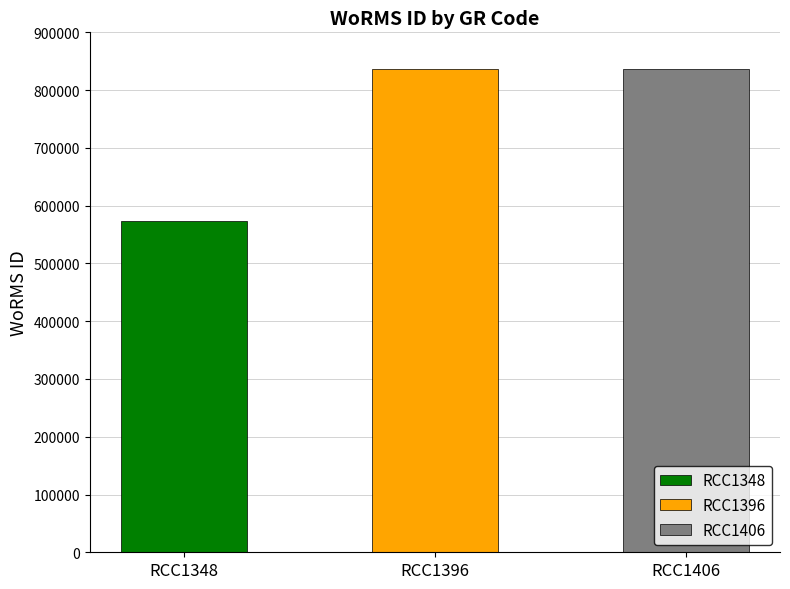

At which label is the value closest to 705449?

RCC1406